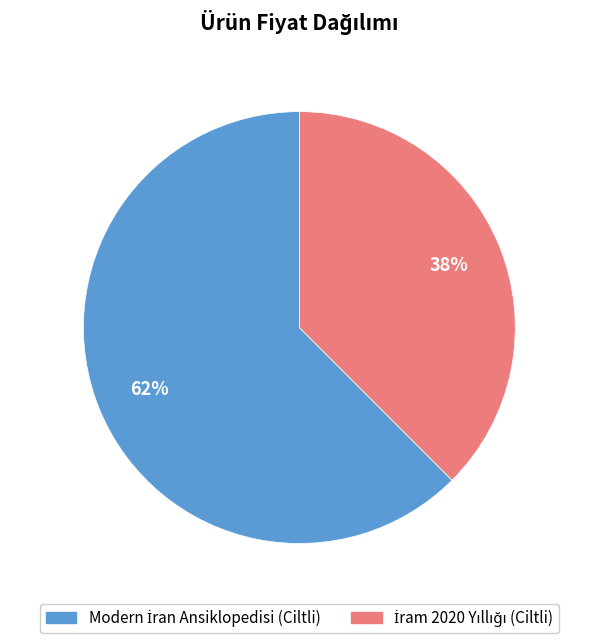

Is there any slice that represents more than half of the pie?

Yes